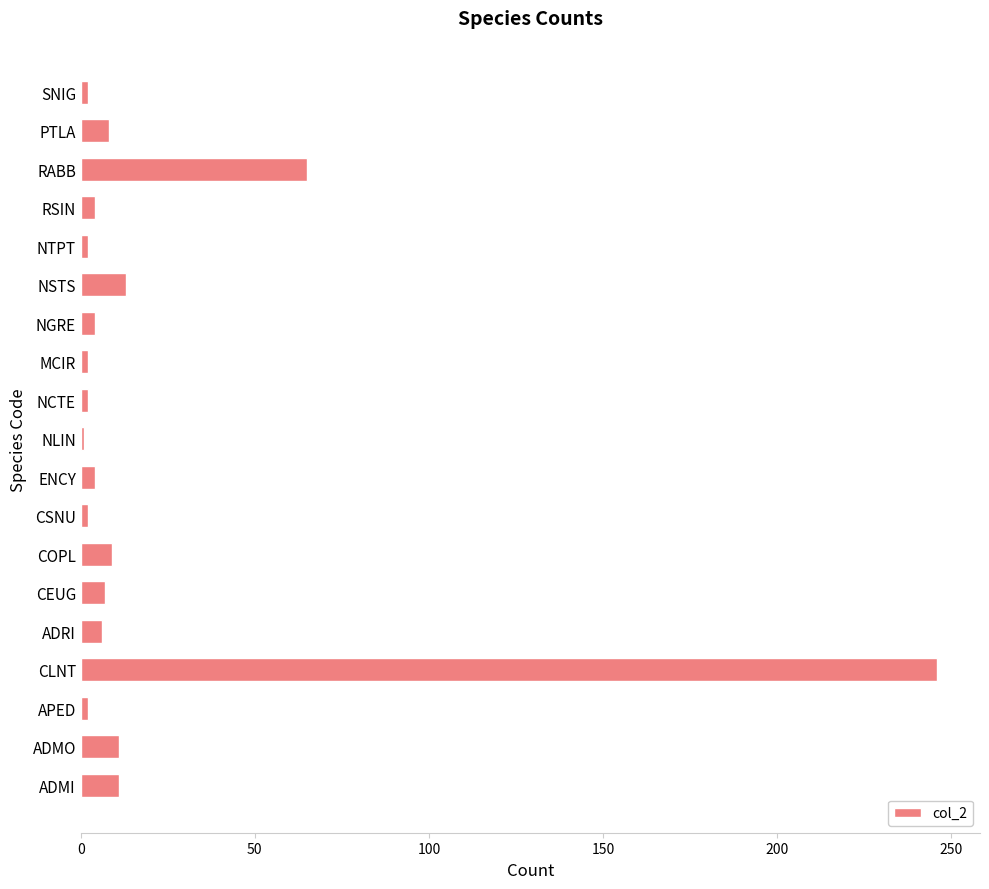

What is the greatest value displayed?

246